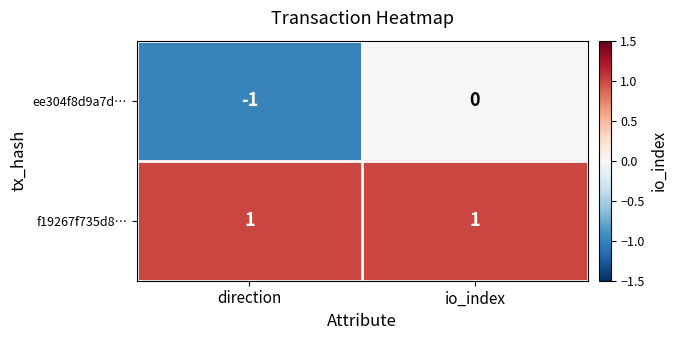

Reading left to right, what are all the values shown in this chart?

ee304f8d9a7d…: -1	0
f19267f735d8…: 1	1